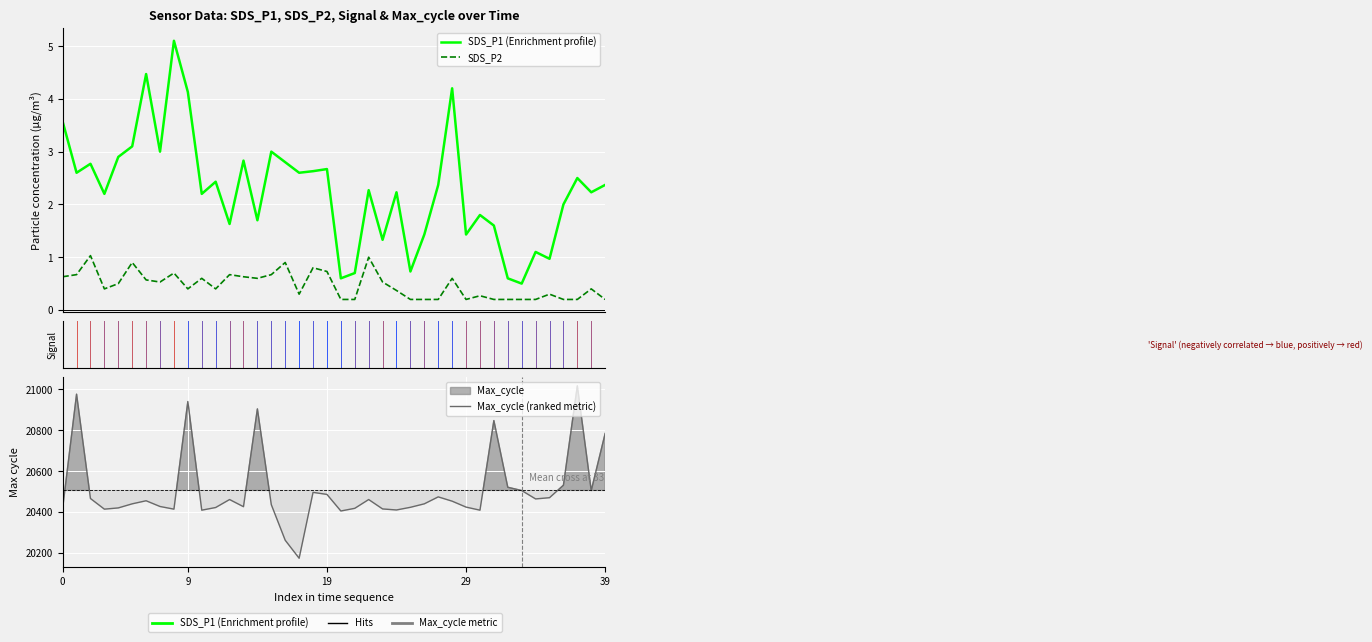

What is the label of the 36th point from the left?

35